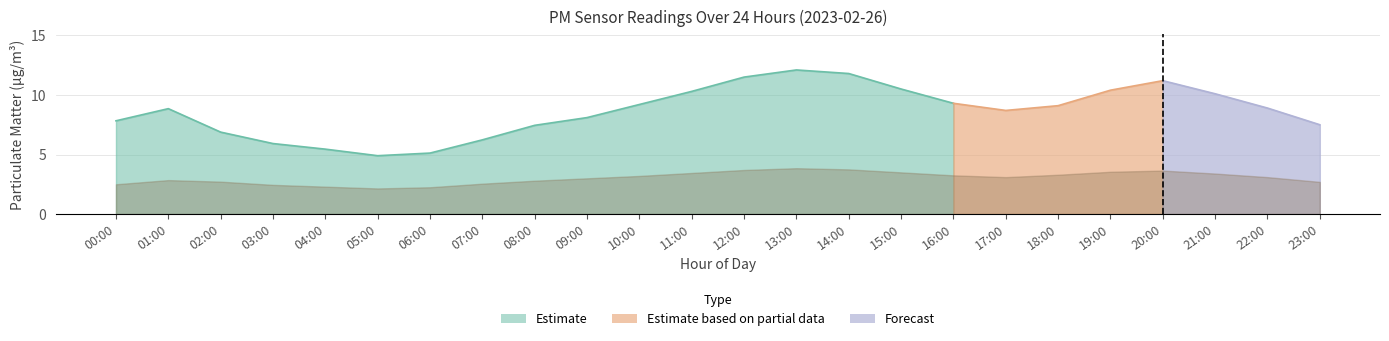

What position from the left is 12:00?

13